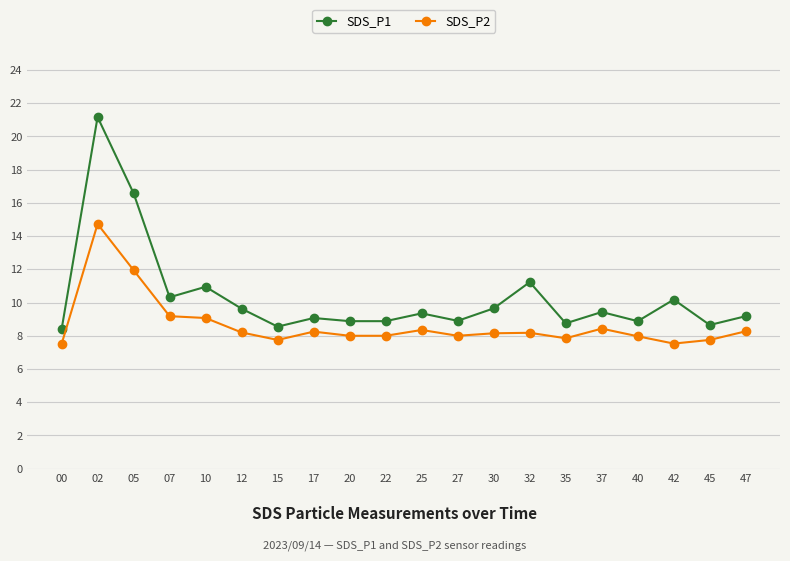

True or false: SDS_P1 has more than 2 points higher than both neighbors.

True